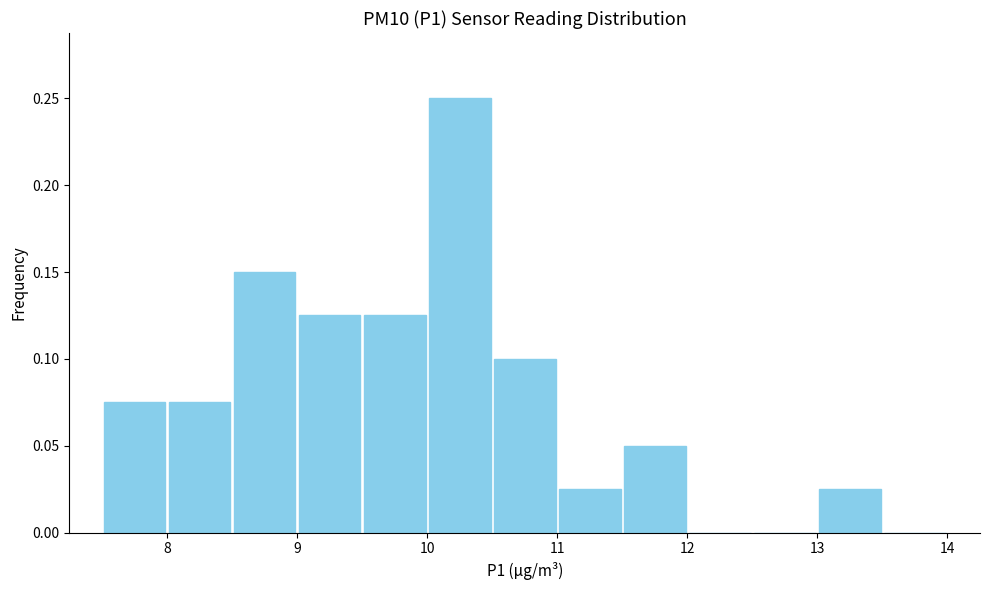

Over which range of the x-axis is the bar tallest?

10.0 to 10.5